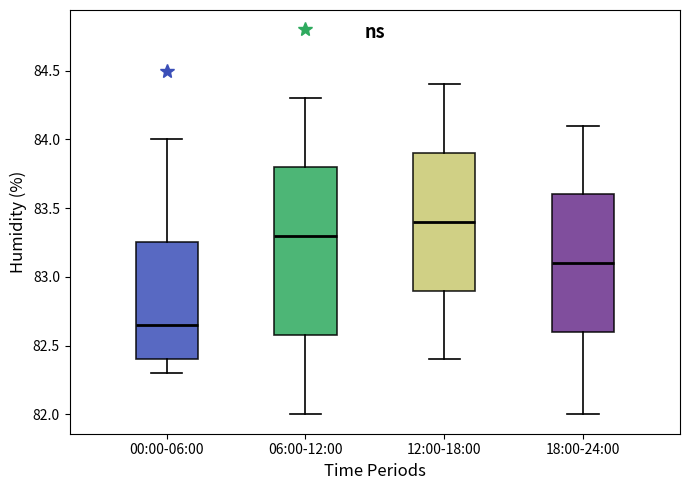

Which box is the tallest, from its lower edge to its upper edge?

06:00-12:00